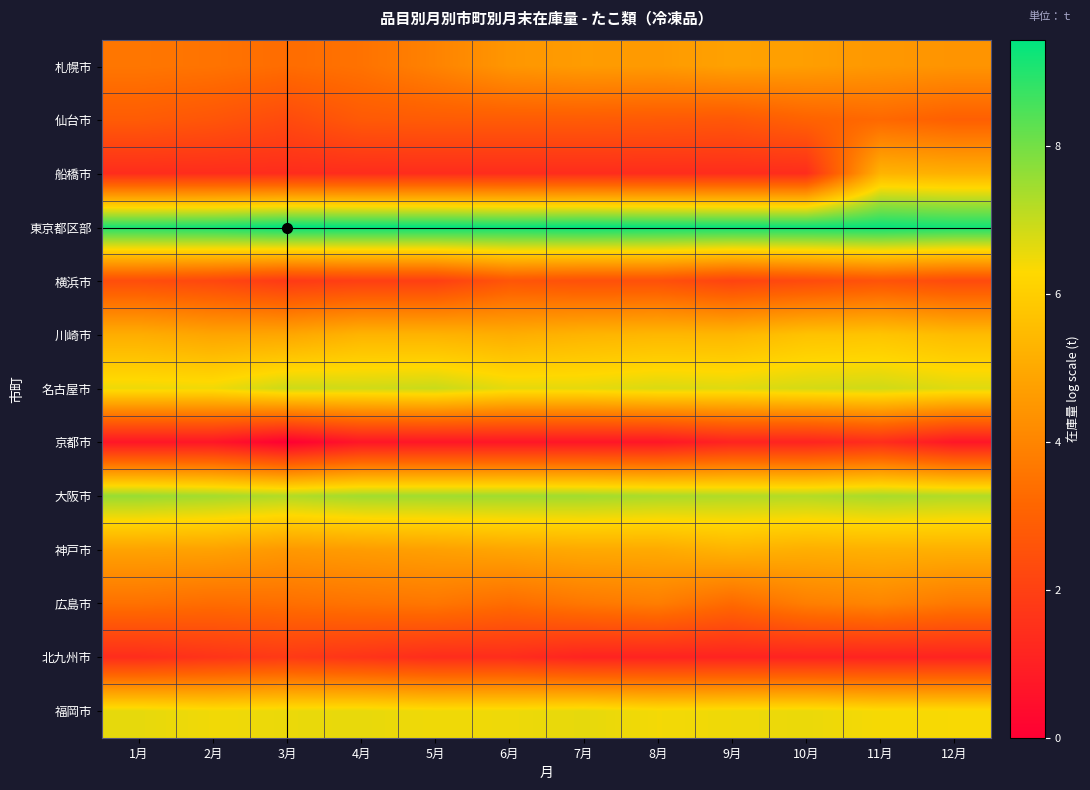

What is the total value across all series at 6月?

56.7